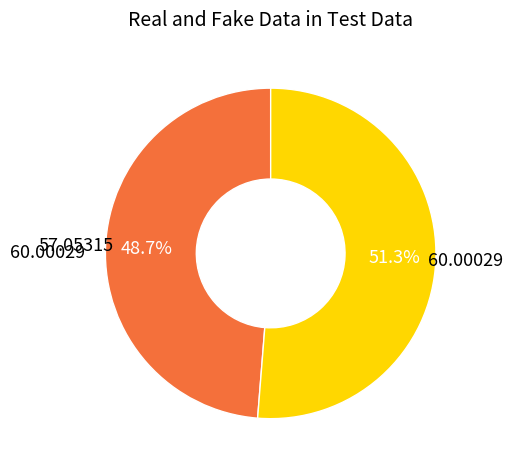

Is there a majority slice in this chart?

Yes